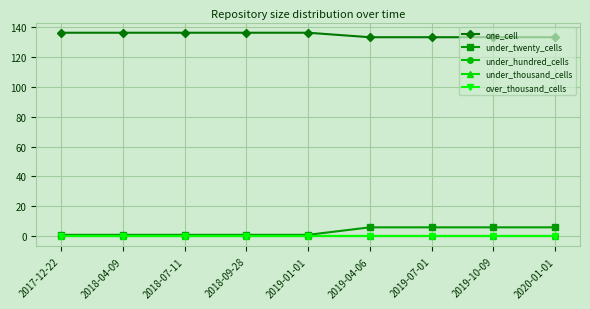

Does the chart have visible grid lines?

Yes